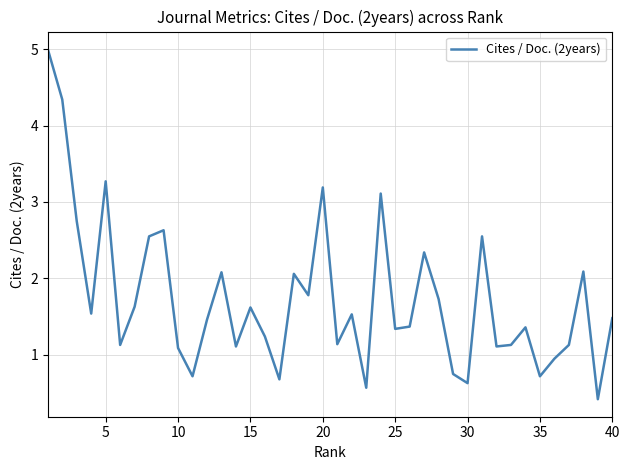

What is the maximum value shown in the chart?

5.0